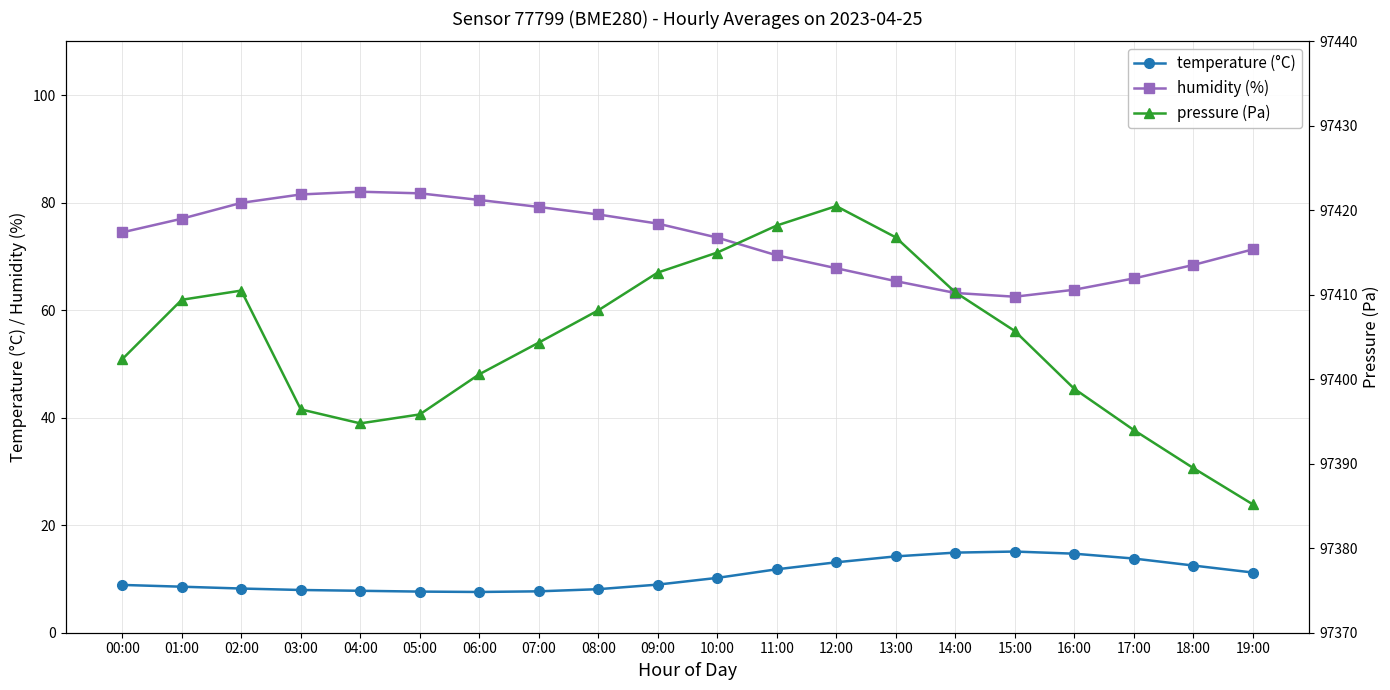

The humidity (%) series shows 25.1 at 18:00. True or false?

False